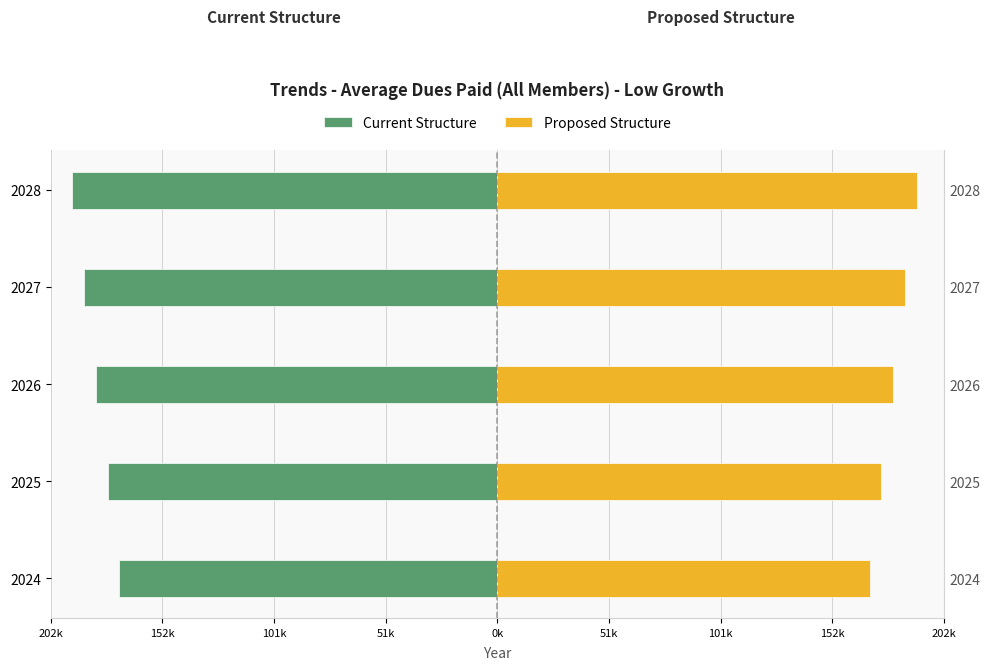

How many bars are there in total?

10